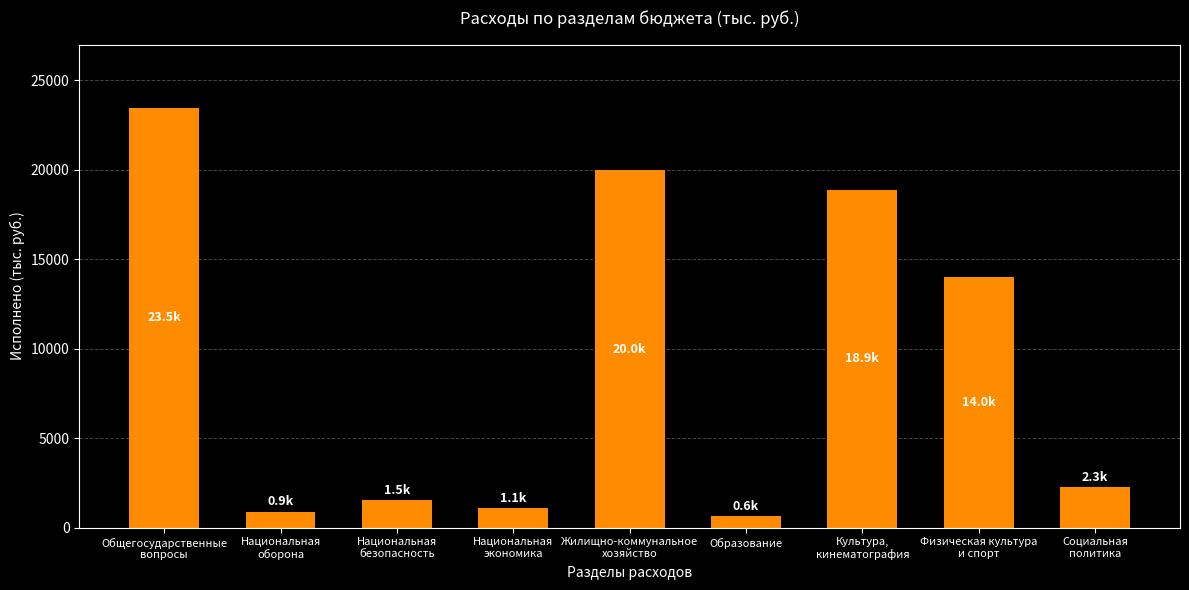

What value does the data have at Образование?

625.8